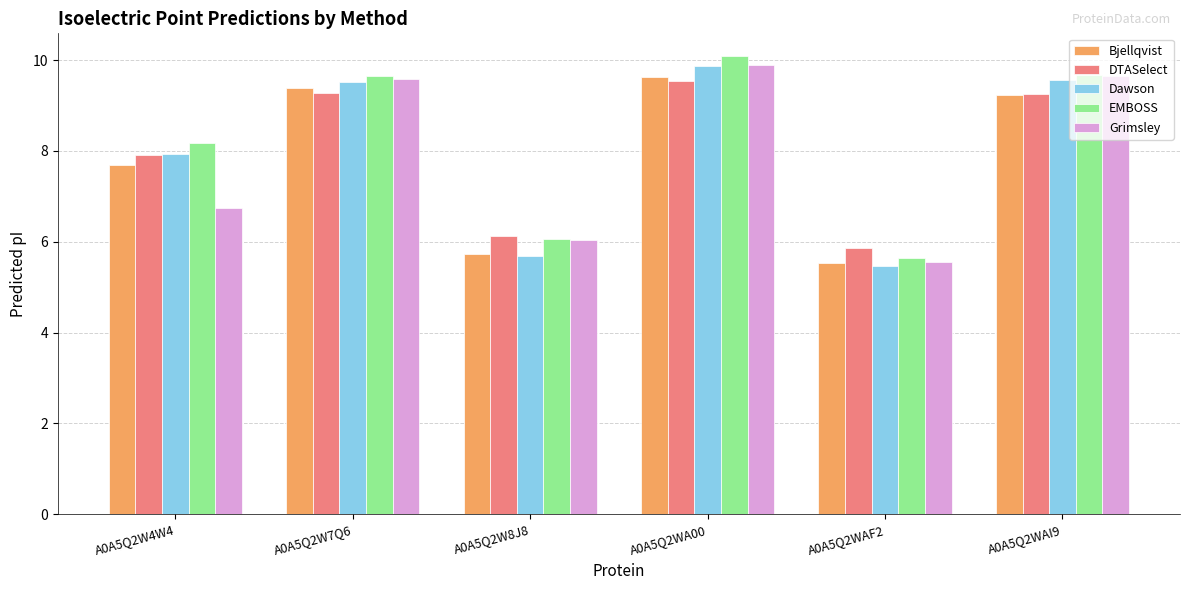

What position from the left is A0A5Q2W8J8?

3